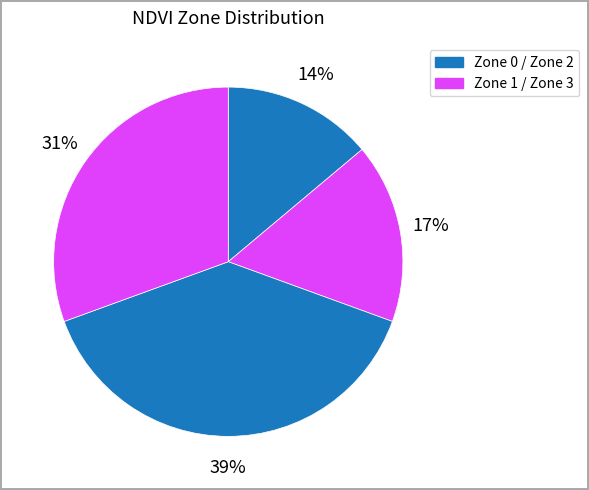

What is the smallest slice in the pie chart?

Zone 0